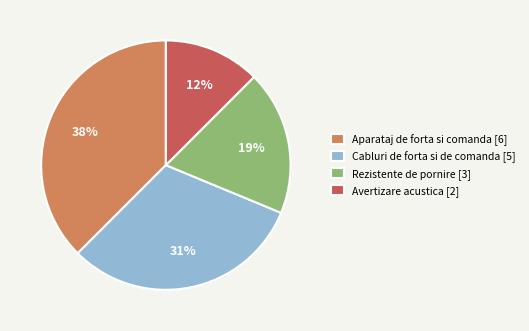

Which slice is the smallest?

Avertizare acustica [2]